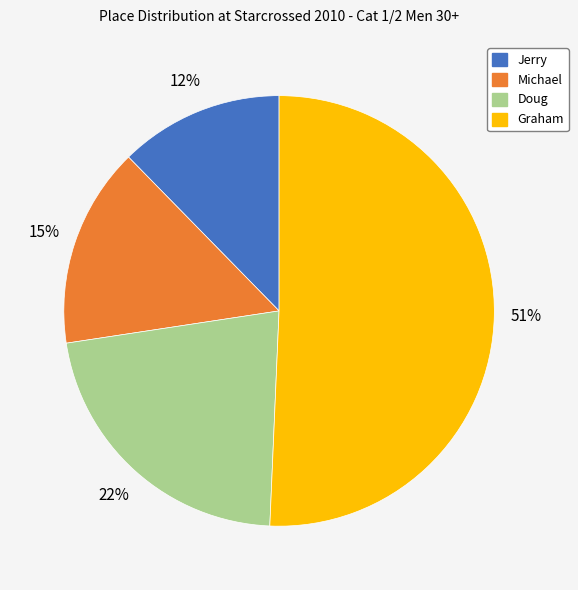

How many segments does this pie chart have?

4